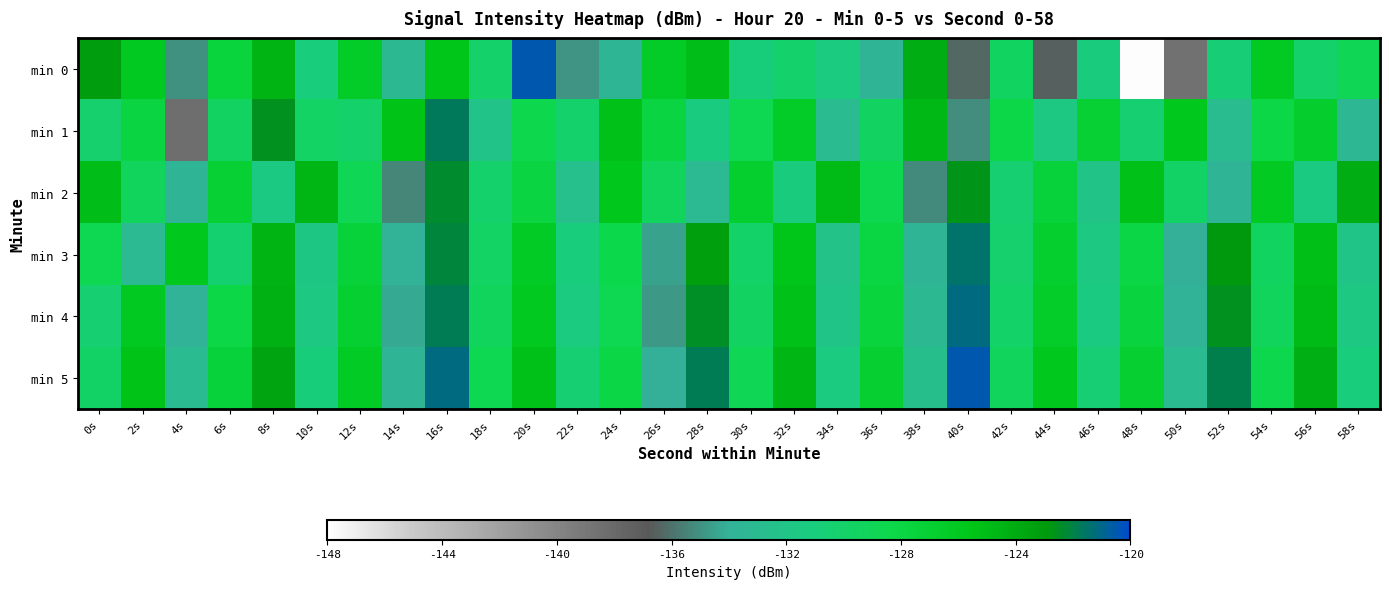

Which series has the largest total across all categories?

min 5